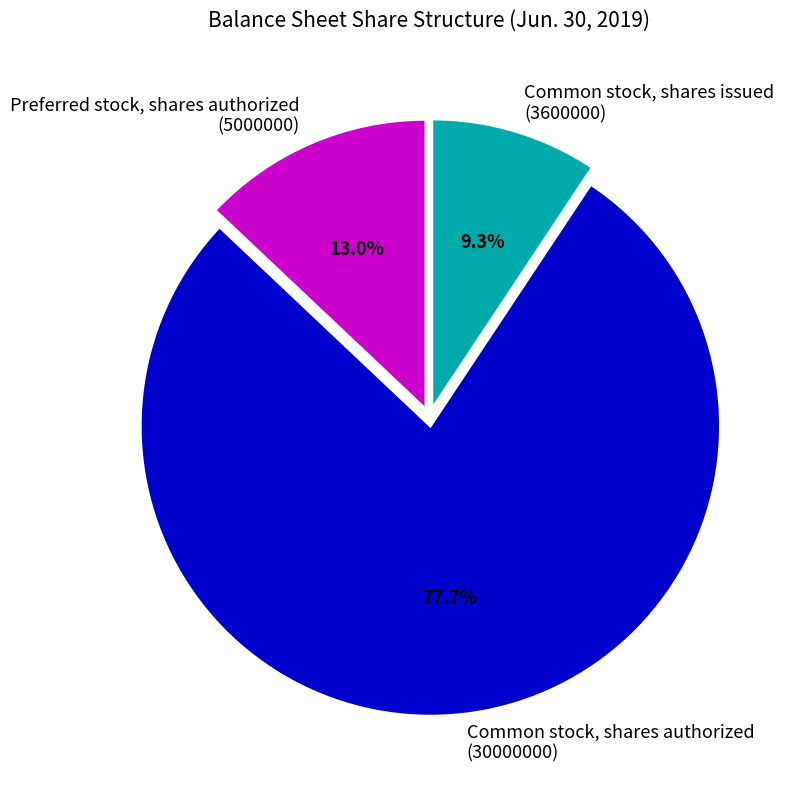

Which slice is the largest?

Common stock, shares authorized (30000000)